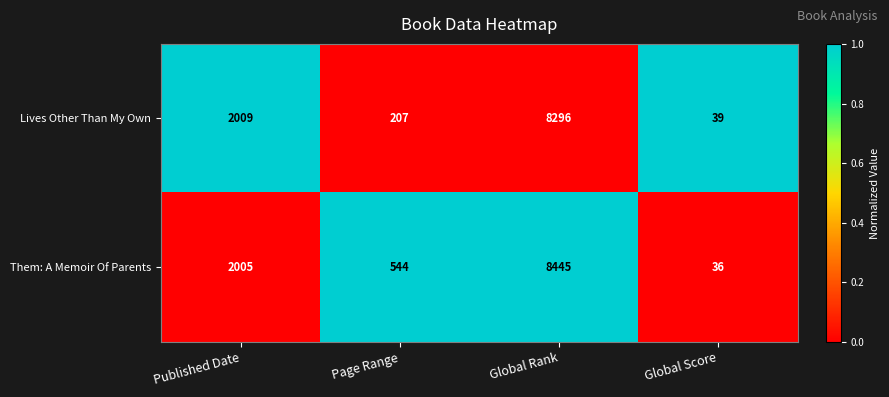

How many data points does each series have?

4